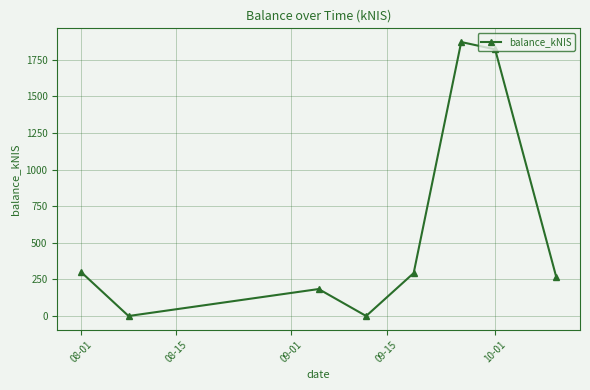

What is the value of the 7th point from the left?

1821.5